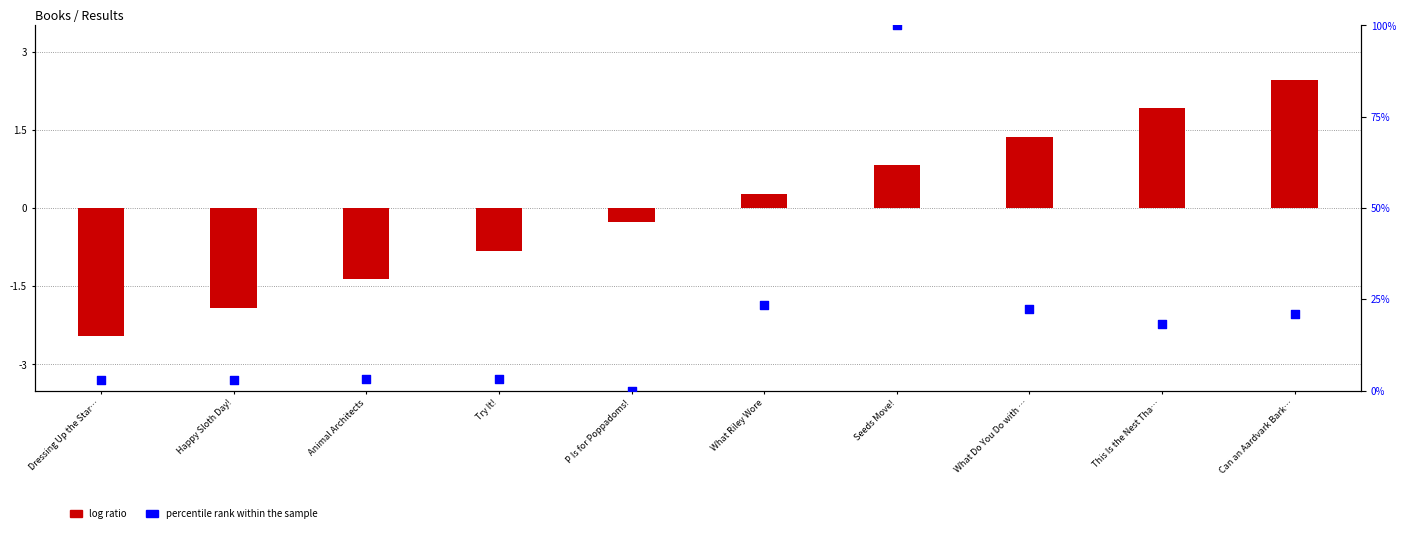

What are all the series names shown in the legend?

log ratio, percentile rank within the sample